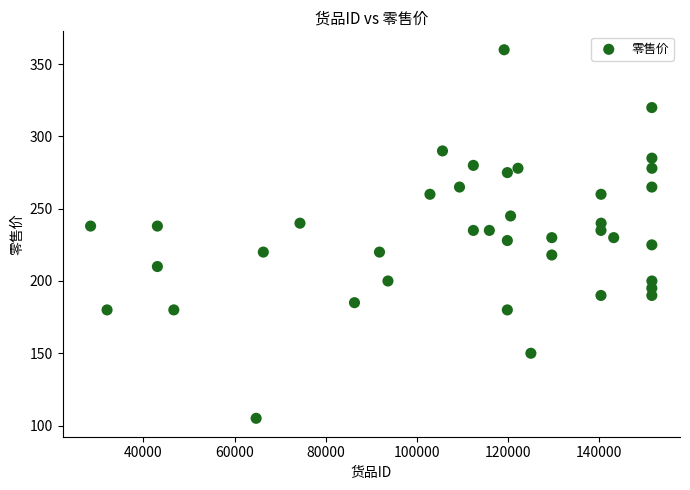

What is the range of Y values (max minus min)?

255